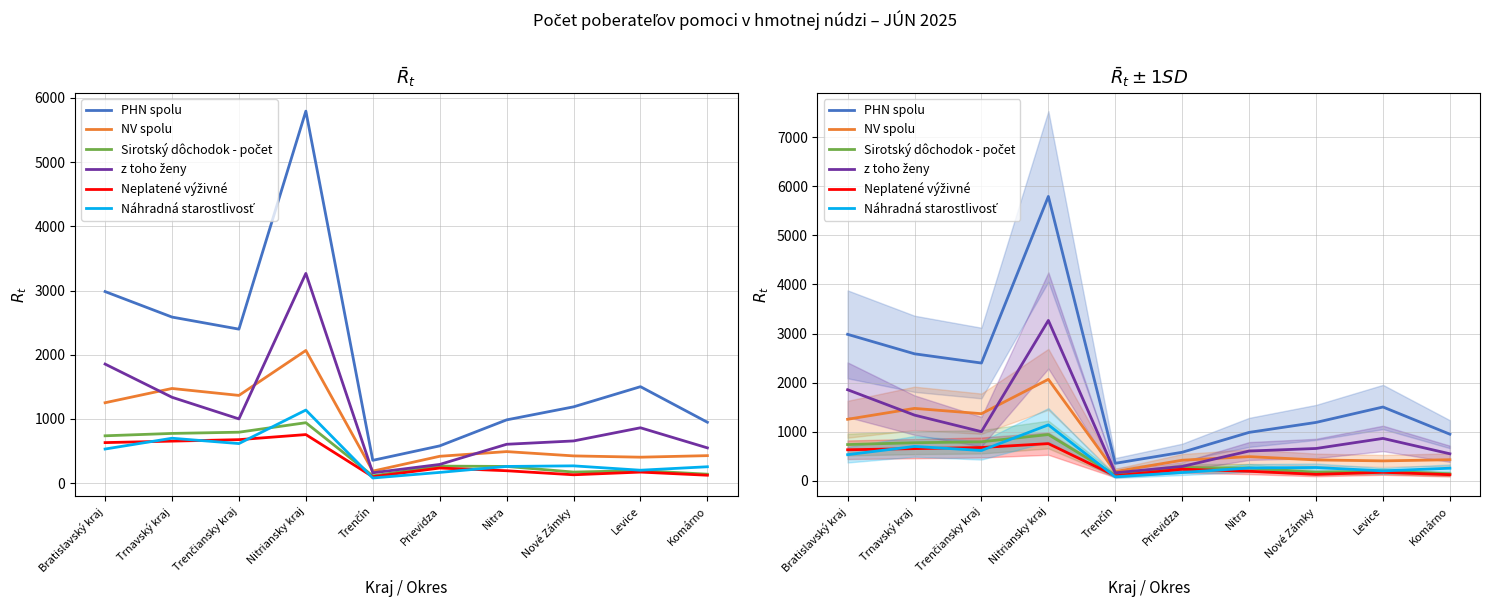

Rank the series by their maximum value, from highest to lowest.

PHN spolu, z toho ženy, NV spolu, Náhradná starostlivosť, Sirotský dôchodok - počet, Neplatené výživné